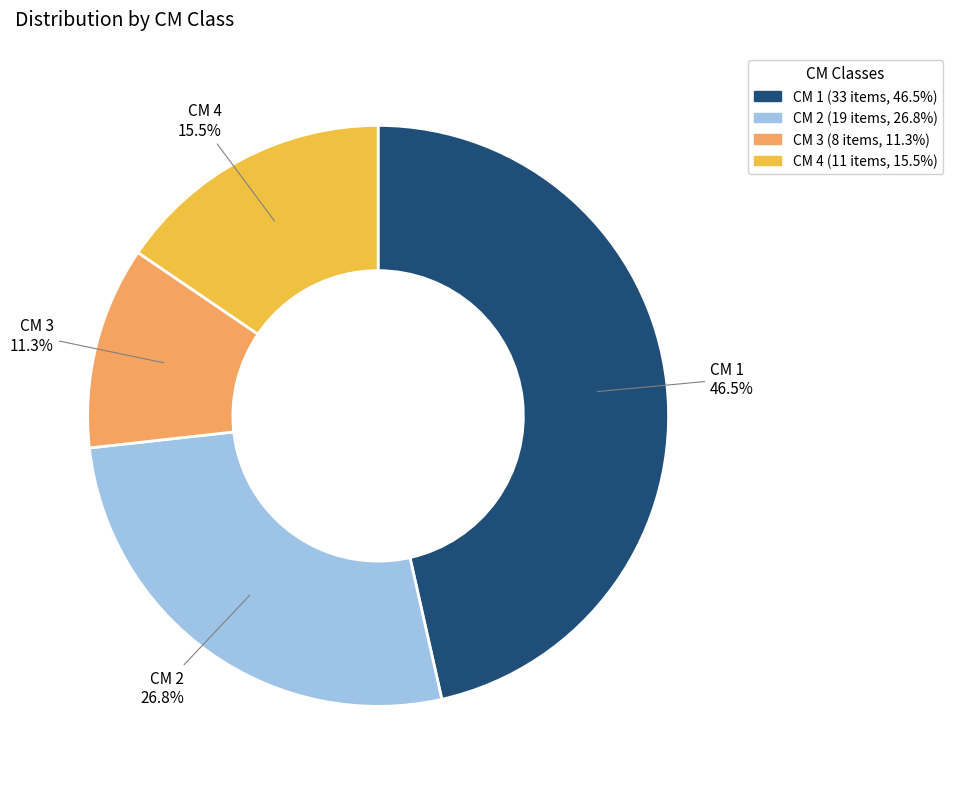

Which category has the smallest portion of the pie?

CM 3